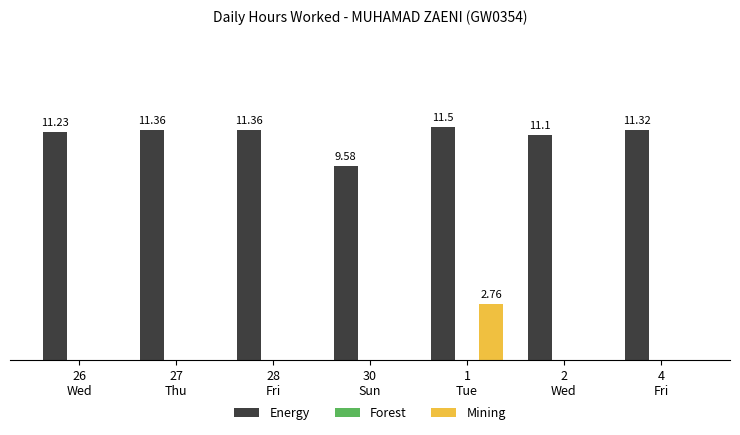

Which series has the largest total across all categories?

Energy